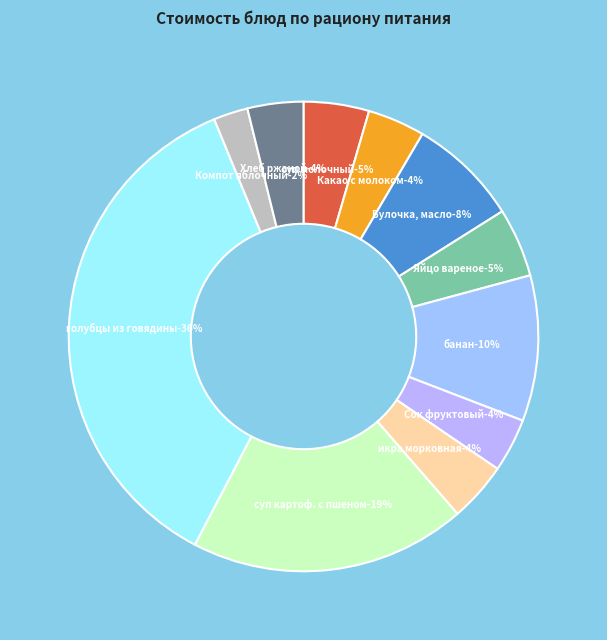

What is the largest slice in the pie chart?

голубцы из говядины